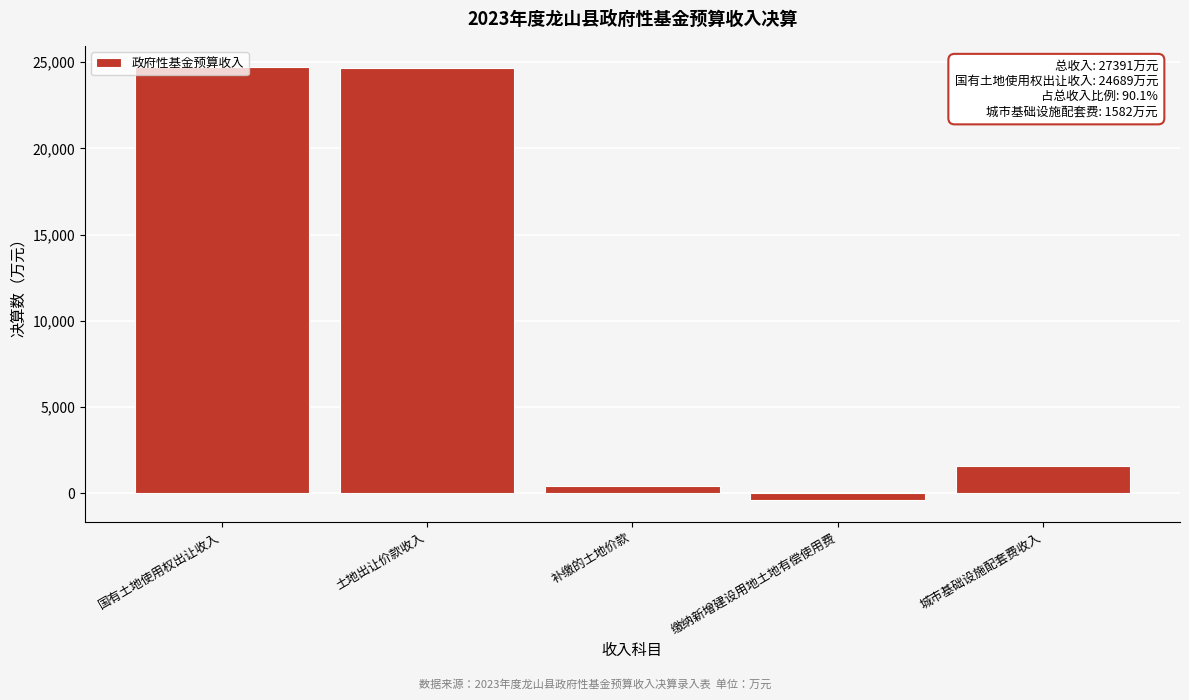

The chart shows a value of 24689 at 国有土地使用权出让收入. True or false?

True